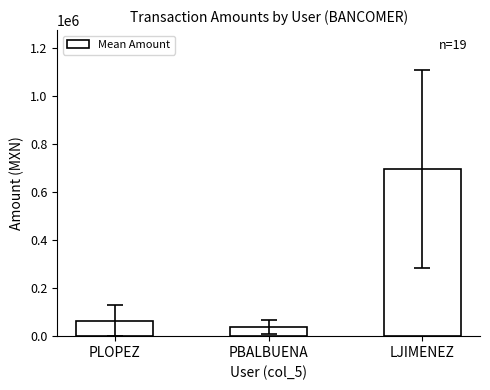

The chart shows a value of 695863.2 at LJIMENEZ. True or false?

True